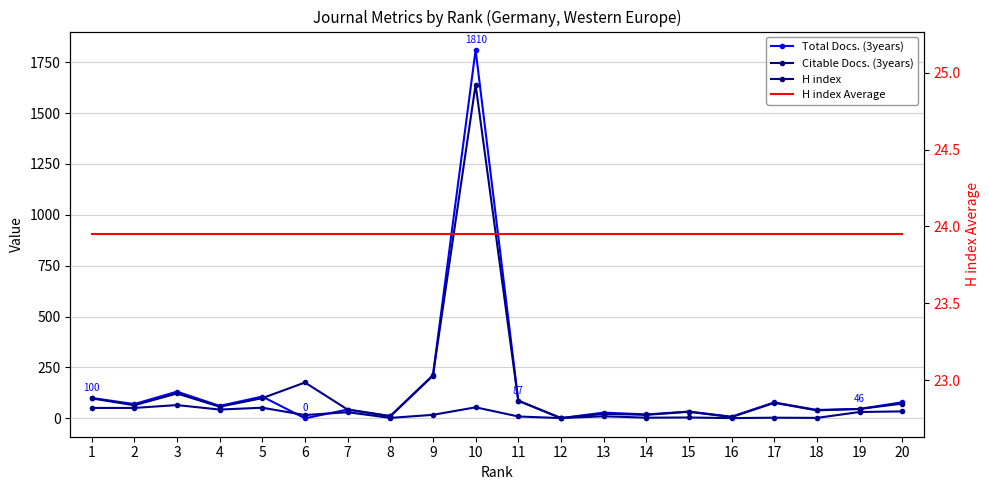

Is it true that H index equals 2.5 at 15?

False